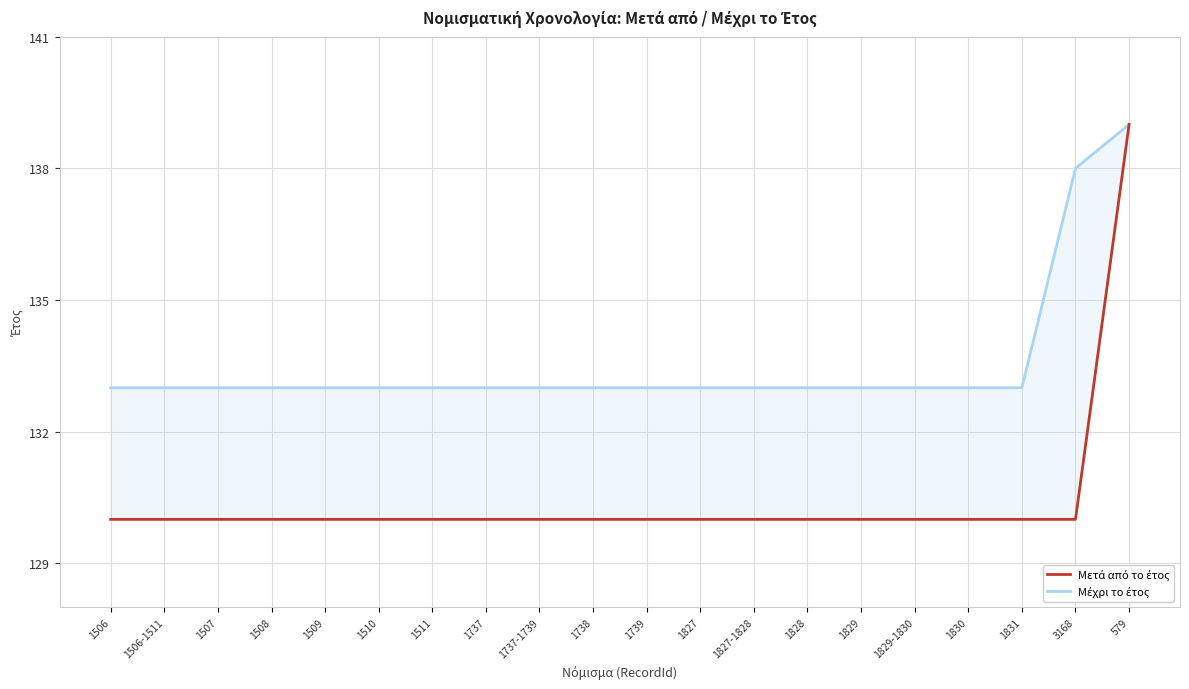

How many data points in Μετά από το έτος are above 130?

1